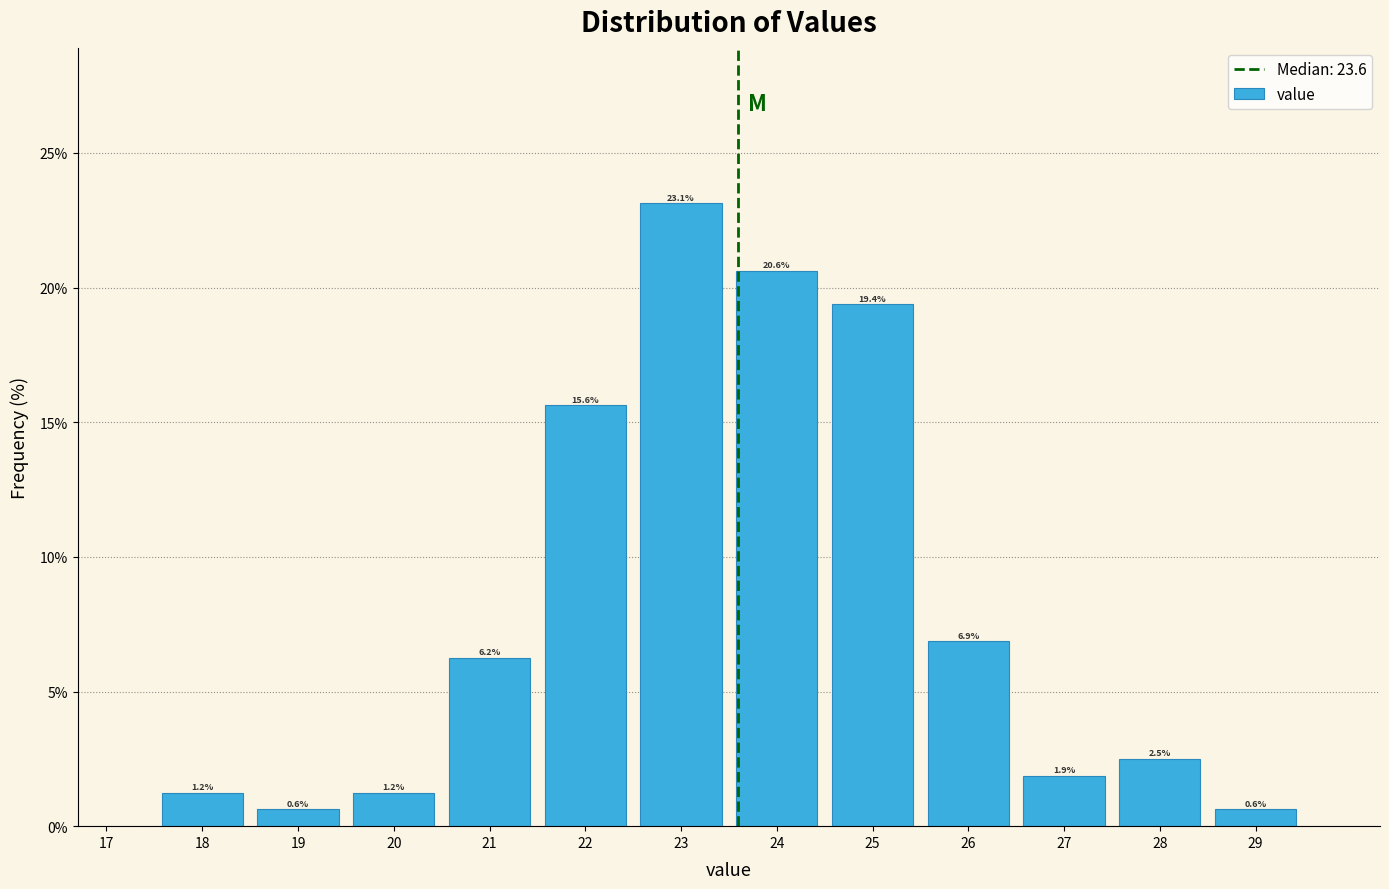

Which range on the x-axis has the tallest bar?

22.5 to 23.5